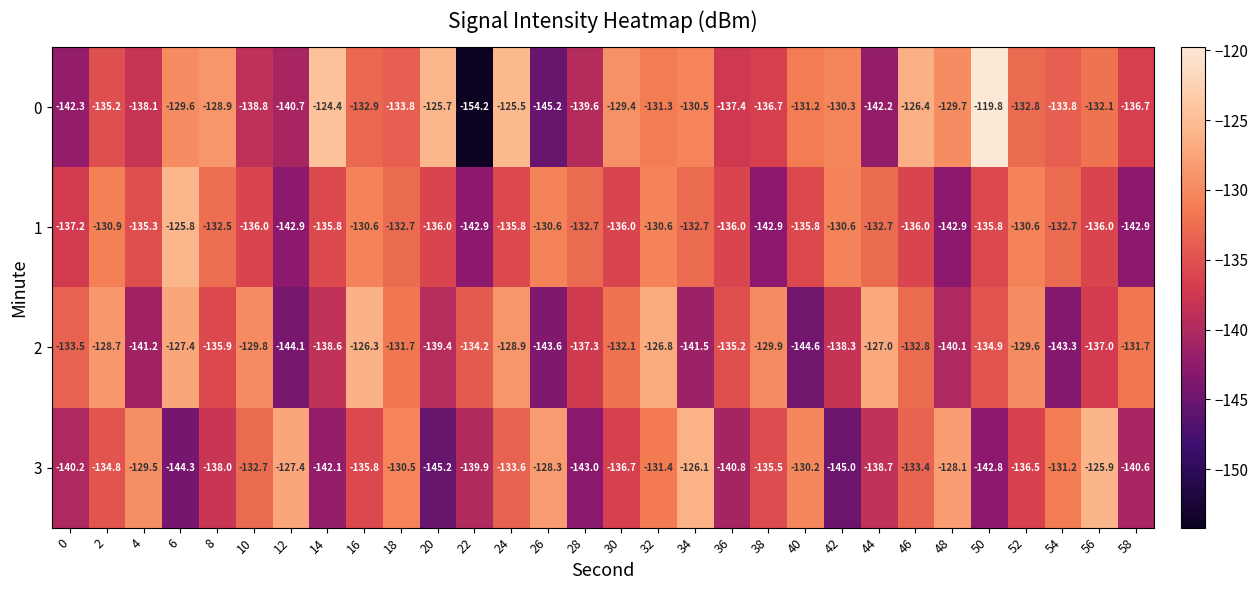

Is it true that 1 equals -179.4 at 34?

False